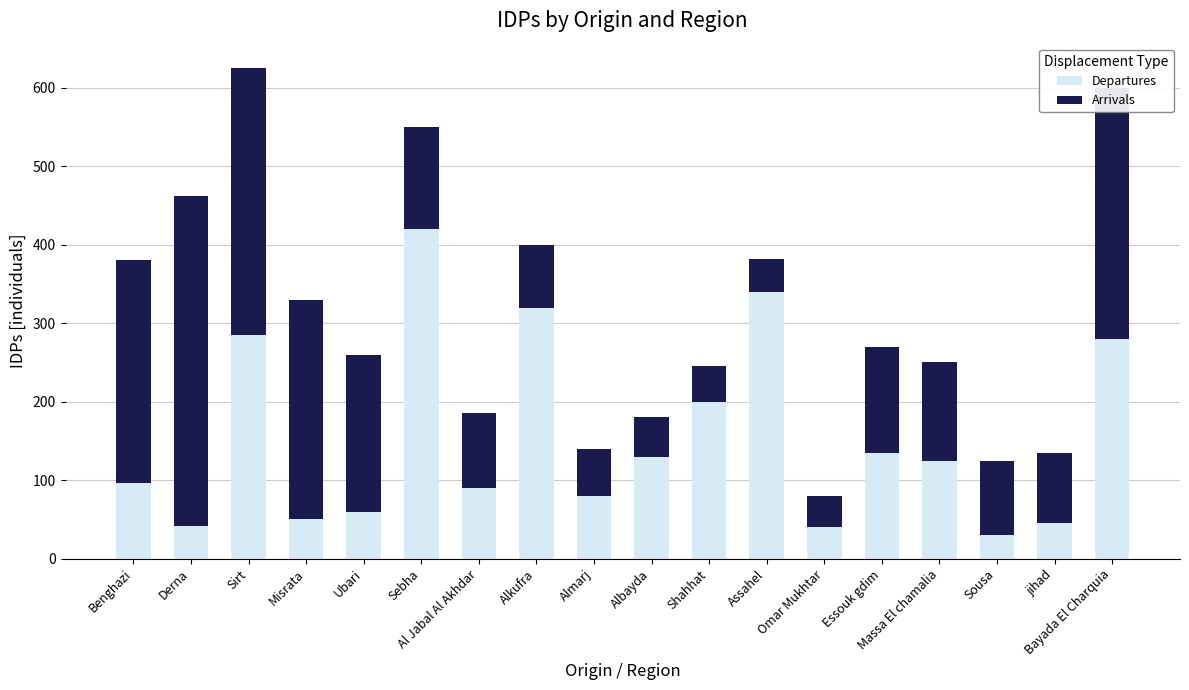

What is the value of the Departures bar at the 1st from the left?

96